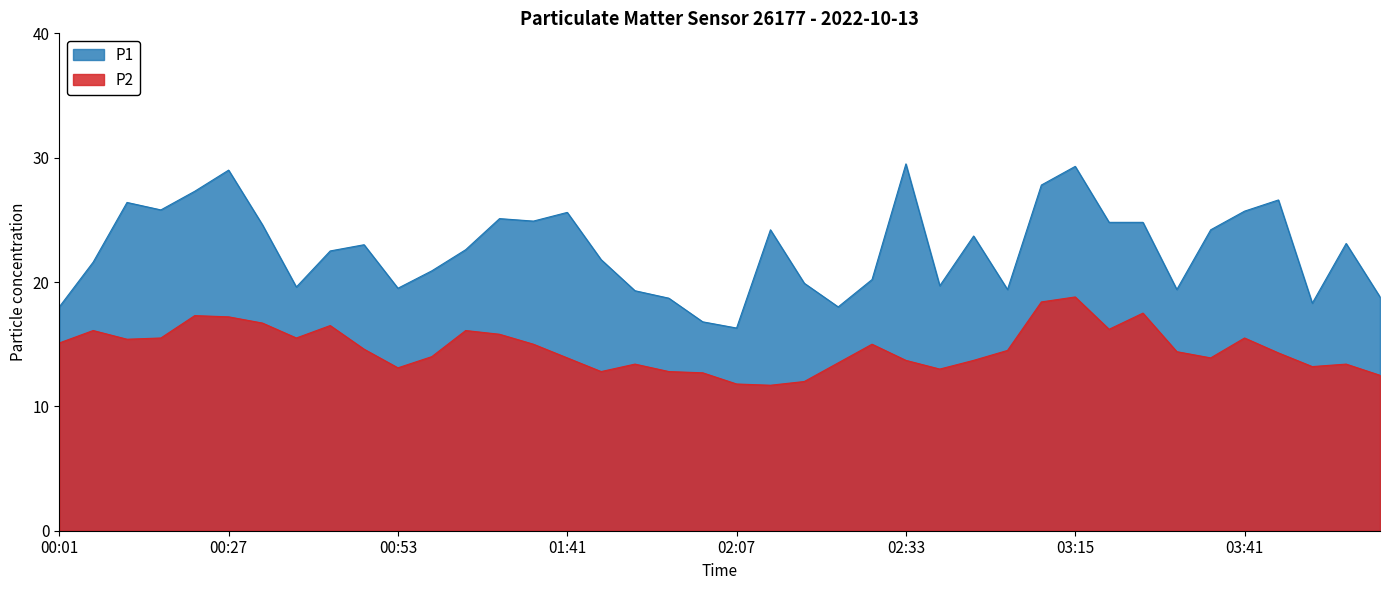

Reading left to right, what are all the values shown in this chart?

P1: 18.0	21.6	26.4	25.8	27.3	29.0	24.6	19.6	22.5	23.0	19.5	20.9	22.6	25.1	24.9	25.6	21.8	19.3	18.7	16.8	16.3	24.2	19.9	18.0	20.2	29.5	19.7	23.7	19.4	27.8	29.3	24.8	24.8	19.4	24.2	25.7	26.6	18.3	23.1	18.8
P2: 15.1	16.1	15.4	15.5	17.3	17.2	16.7	15.5	16.5	14.6	13.1	14.0	16.1	15.8	15.0	13.9	12.8	13.4	12.8	12.7	11.8	11.7	12.0	13.5	15.0	13.7	13.0	13.7	14.5	18.4	18.8	16.2	17.5	14.4	13.9	15.5	14.3	13.2	13.4	12.5